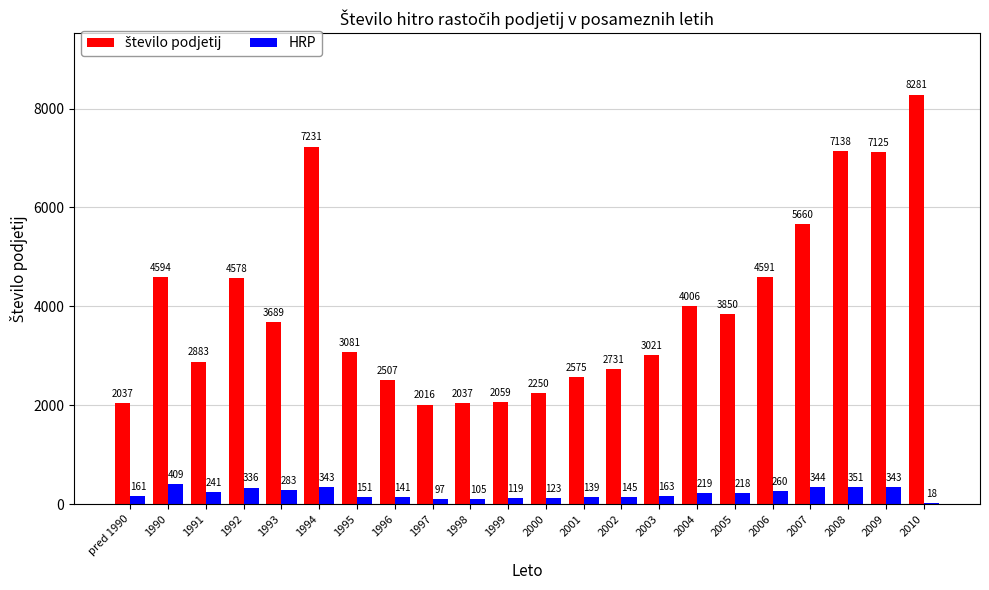

At which category does the chart reach its peak across all series?

2010